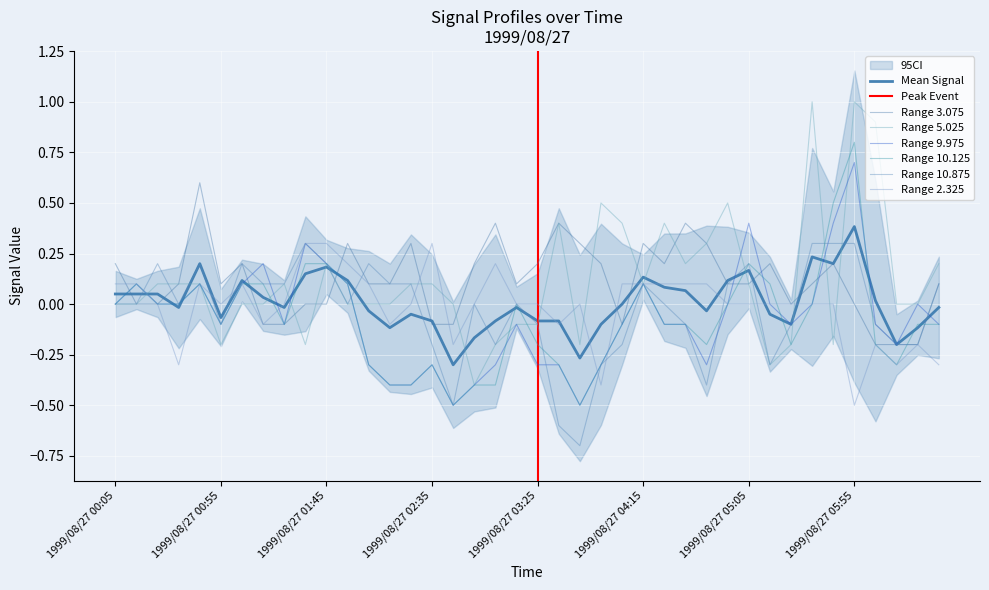

How many data points in 10.125 are above 0?

12